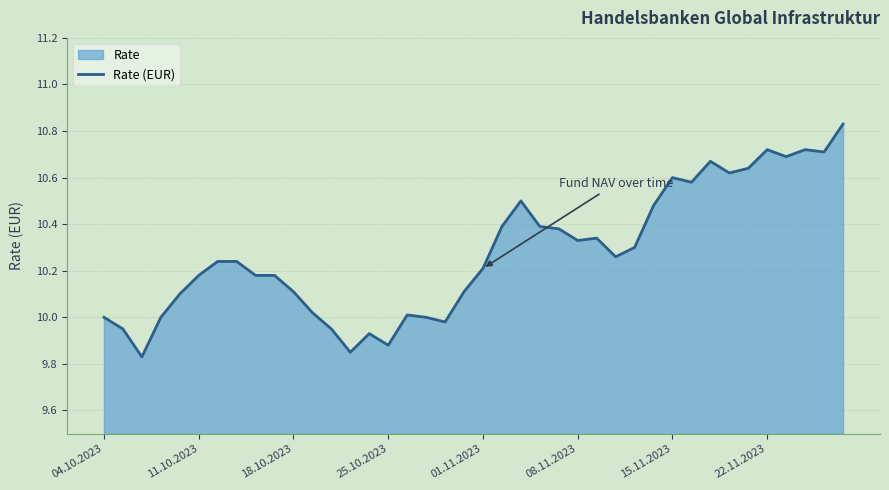

How many lines are shown in the chart?

1